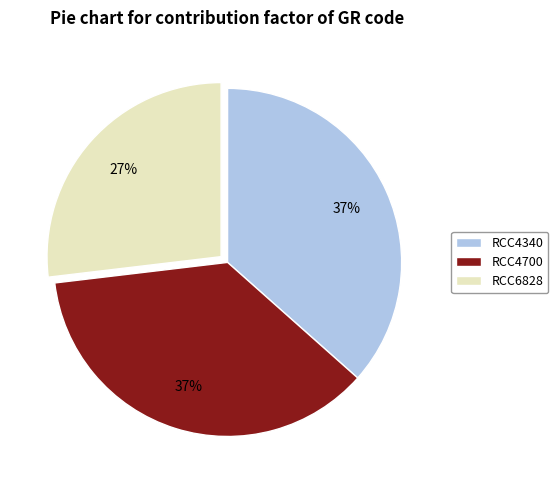

What is the ratio of the value at RCC4340 to the value at RCC4700?

1.0